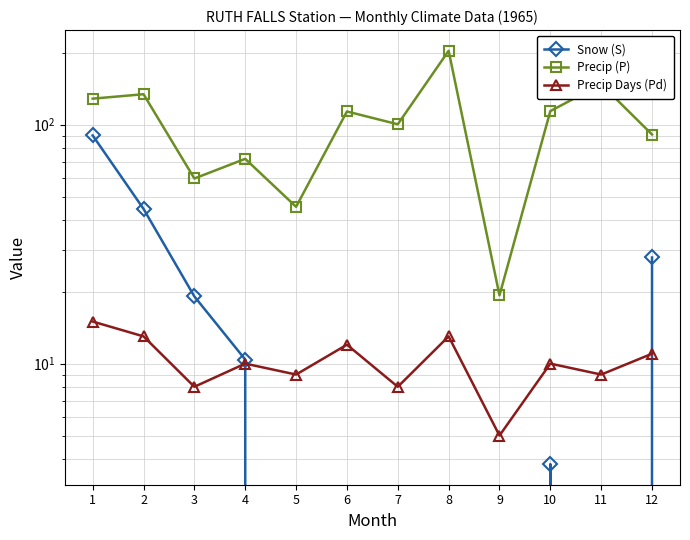

What is the approximate value of Precip (P) at 8?

203.7